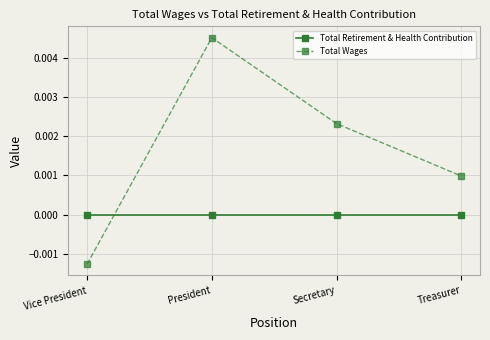

Is this an area chart (filled region under the line)?

No